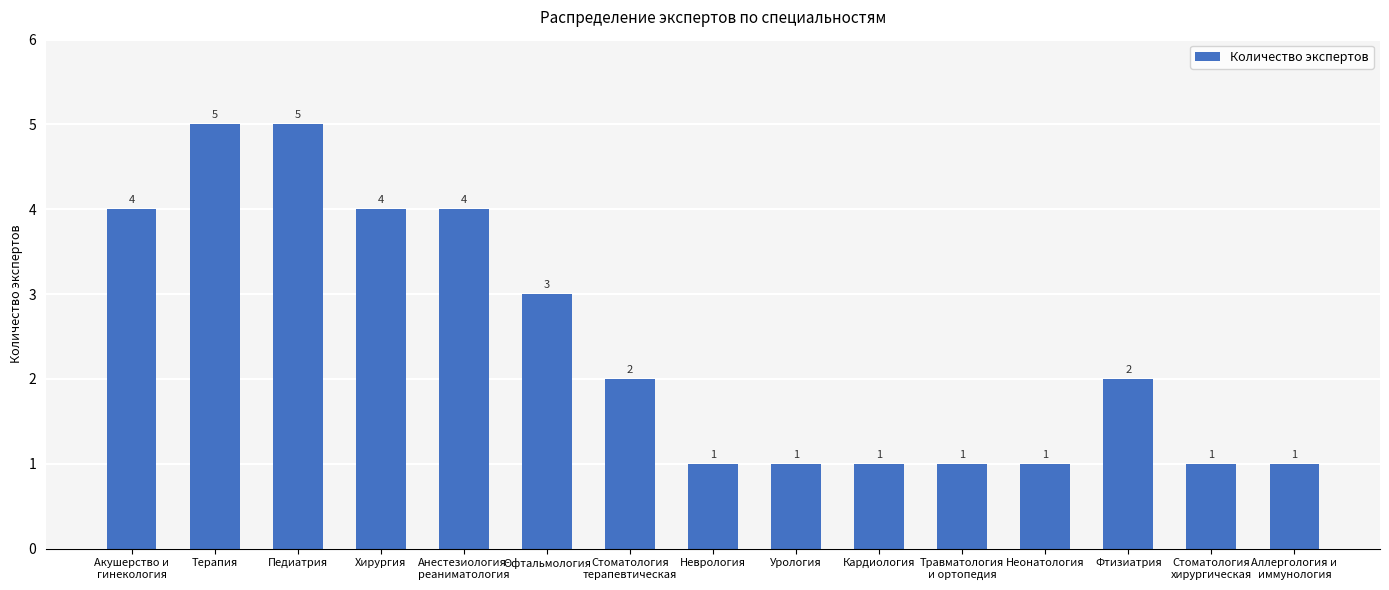

How many series are shown in this chart?

1